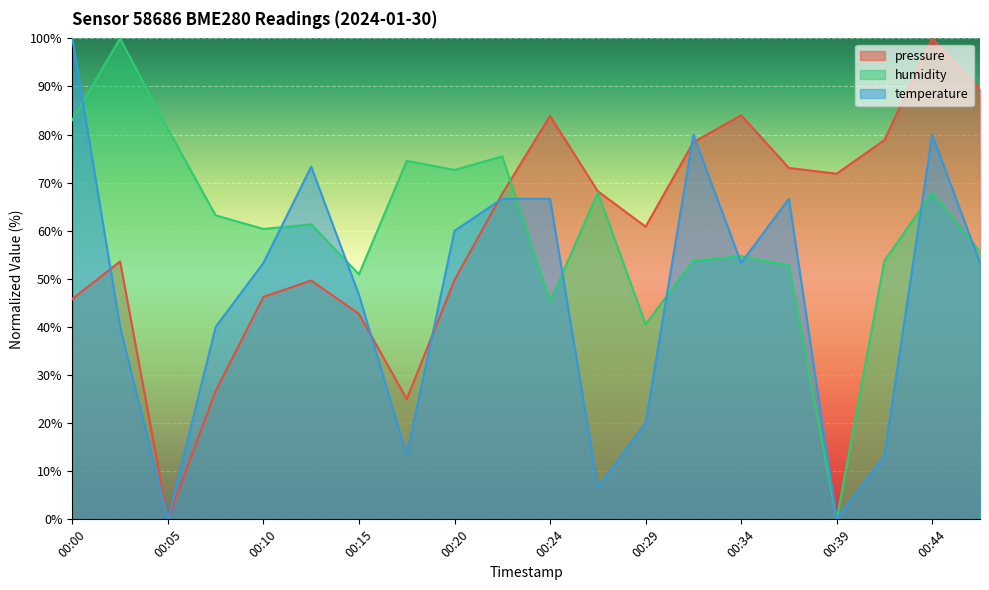

Is it true that temperature equals 53.3 at 00:10?

True